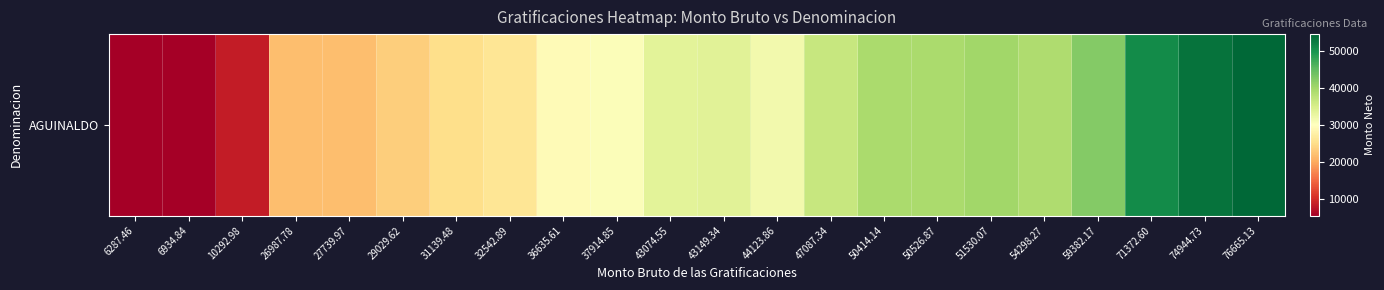

What is the difference between the maximum and minimum values?

48940.1